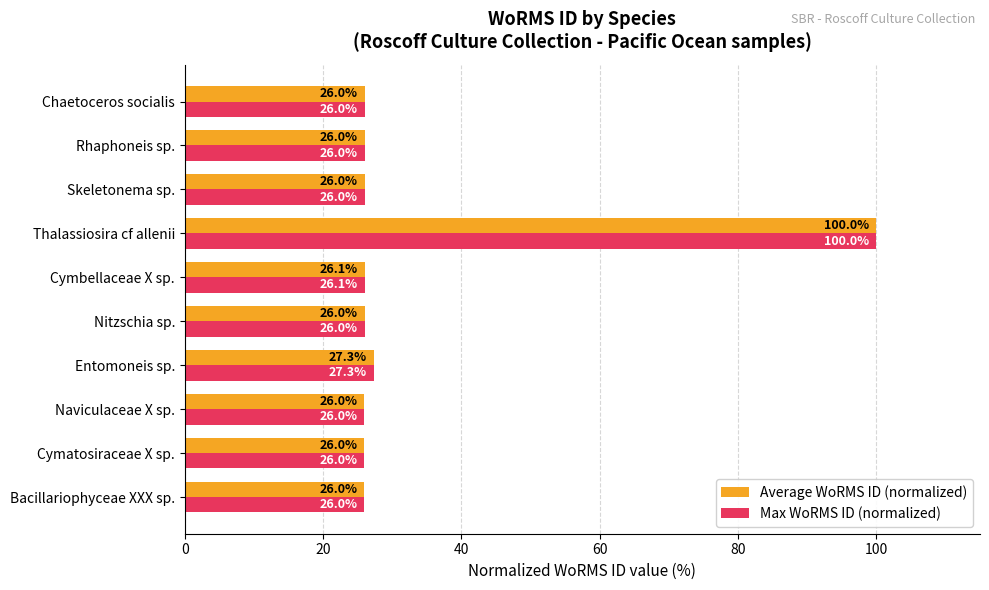

What is the sum of the Max WoRMS ID (normalized) values at Skeletonema sp. and Entomoneis sp.?

53.3